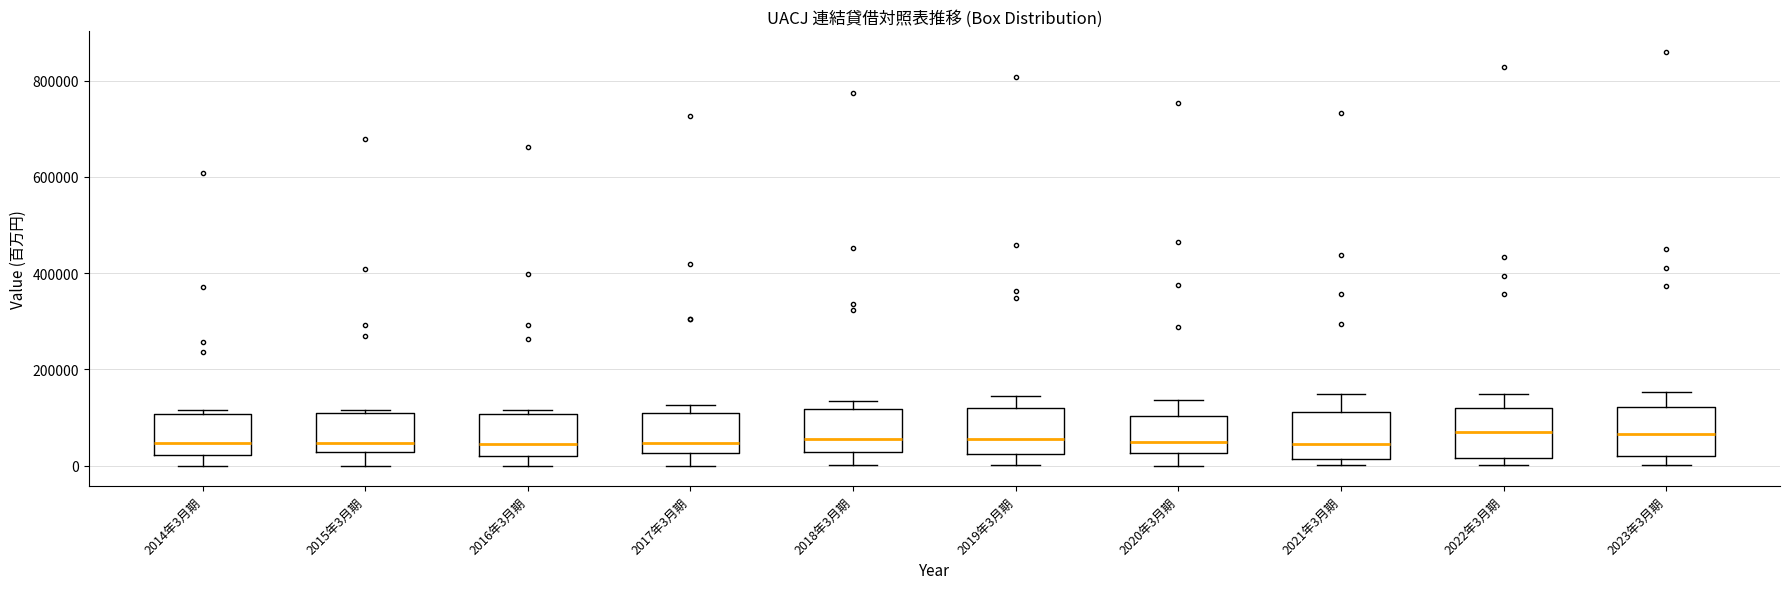

Reading left to right, read every box against the y-axis: the position of its median line, the range the box covers, and the ends of its whiskers. The values are not printed on the chart, so give them approximately, as read against the axis.

2014年3月期: median 40000, box 20000 to 100000, whiskers 0 to 120000
2015年3月期: median 40000, box 20000 to 100000, whiskers 0 to 120000
2016年3月期: median 40000, box 20000 to 100000, whiskers 0 to 120000
2017年3月期: median 40000, box 20000 to 100000, whiskers 0 to 120000
2018年3月期: median 60000, box 20000 to 120000, whiskers 0 to 140000
2019年3月期: median 60000, box 20000 to 120000, whiskers 0 to 140000
2020年3月期: median 60000, box 20000 to 100000, whiskers 0 to 140000
2021年3月期: median 40000, box 20000 to 120000, whiskers 0 to 140000
2022年3月期: median 60000, box 20000 to 120000, whiskers 0 to 140000
2023年3月期: median 60000, box 20000 to 120000, whiskers 0 to 160000